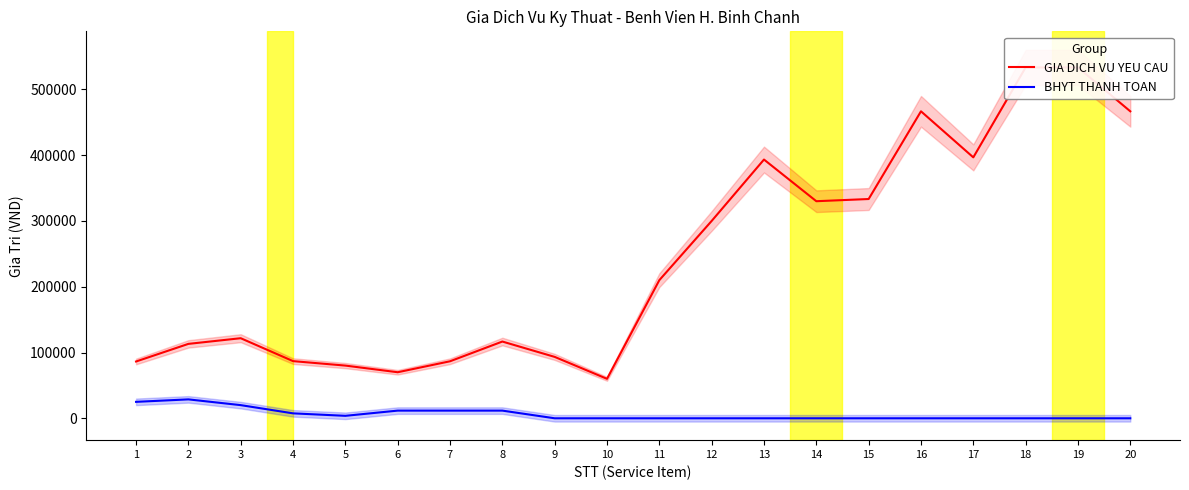

What are all the series names shown in the legend?

GIA DICH VU YEU CAU, BHYT THANH TOAN